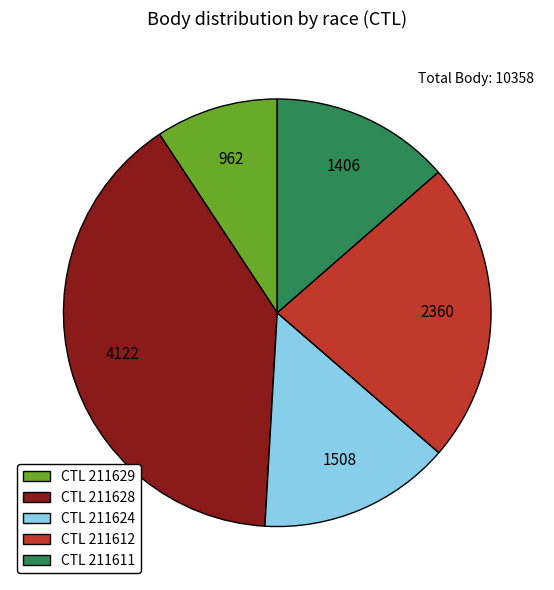

How many slices are in this pie chart?

5